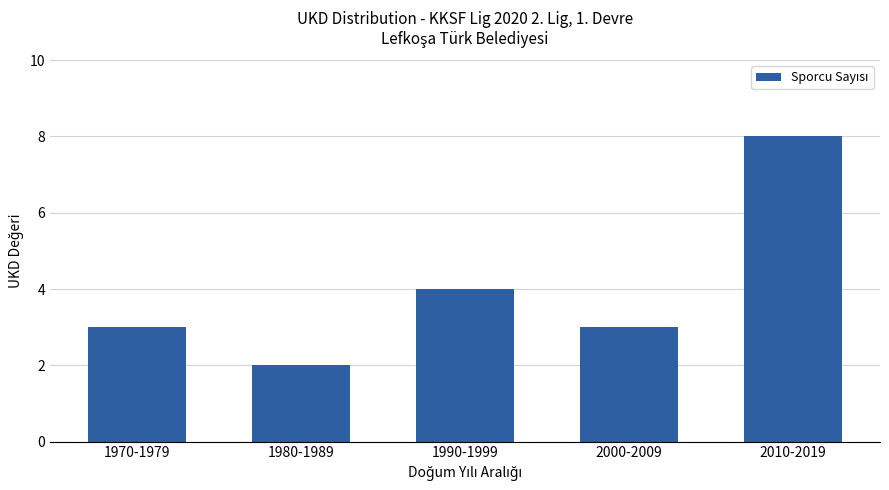

True or false: the data shows 5 at 2010-2019.

False